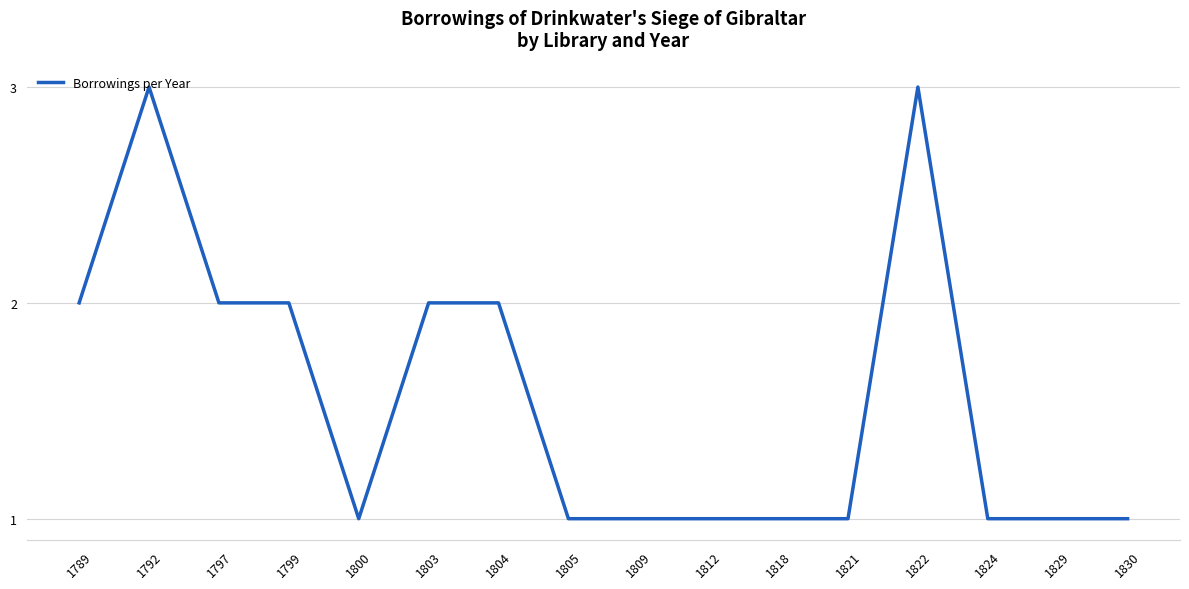

Reading left to right, extract all data points from this chart.

2	3	2	2	1	2	2	1	1	1	1	1	3	1	1	1